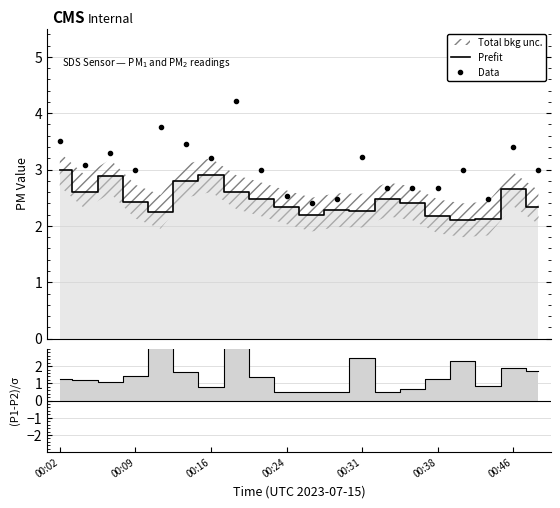

Rank the categories by Data value from lowest to highest.

10, 11, 17, 9, 13, 14, 15, 00:24, 8, 16, 19, 00:09, 00:46, 12, 00:16, 18, 00:38, 00:02, 00:31, 7